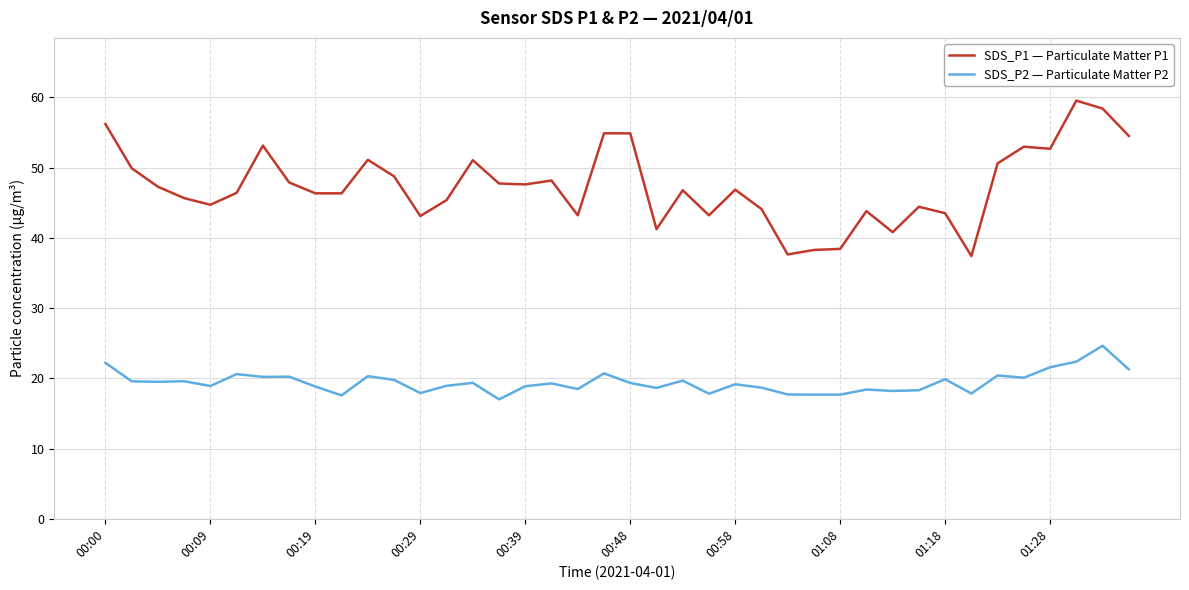

Which series has the largest total across all categories?

SDS_P1 — Particulate Matter P1